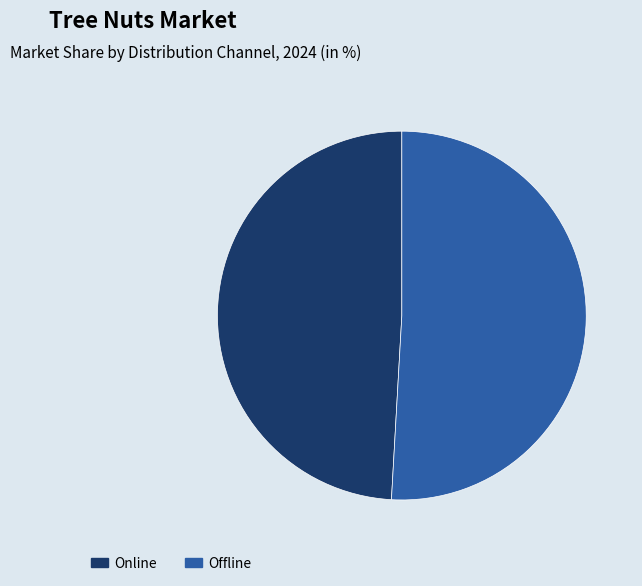

True or false: Online accounts for 49% of the total.

True